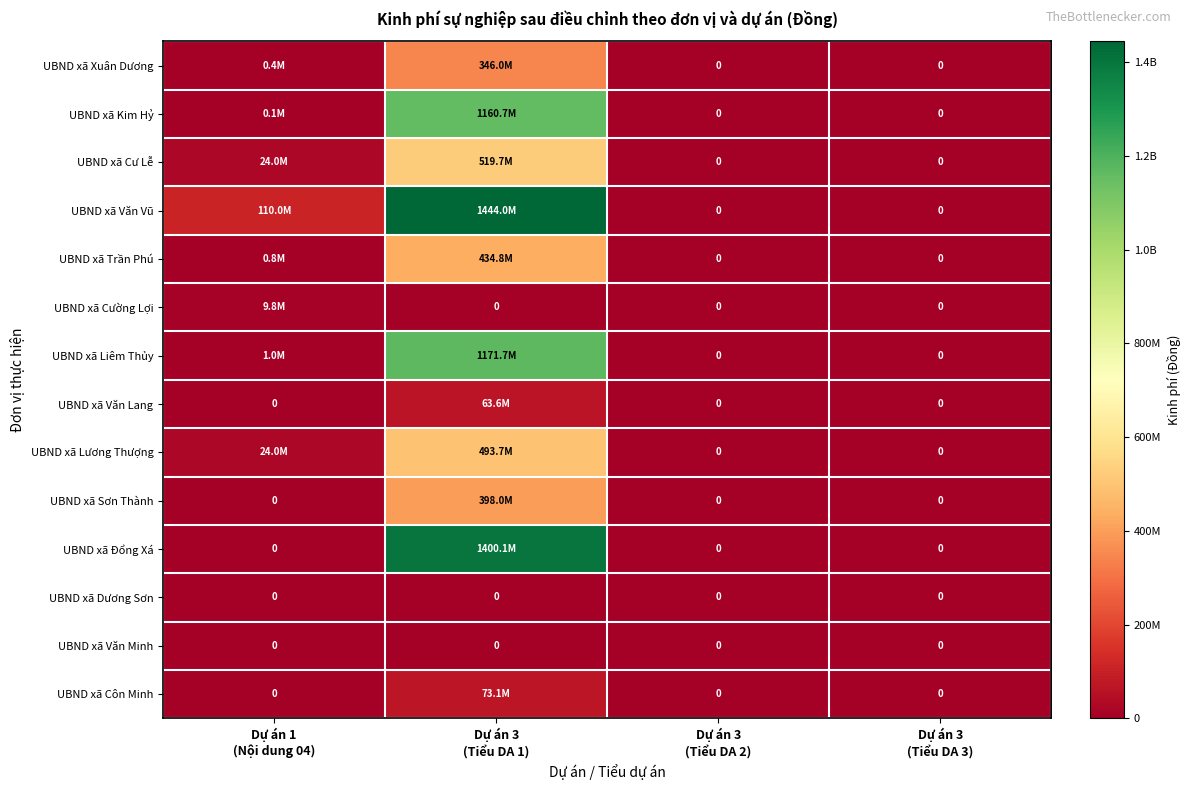

Which series has the largest range (max minus min)?

UBND xã Văn Vũ